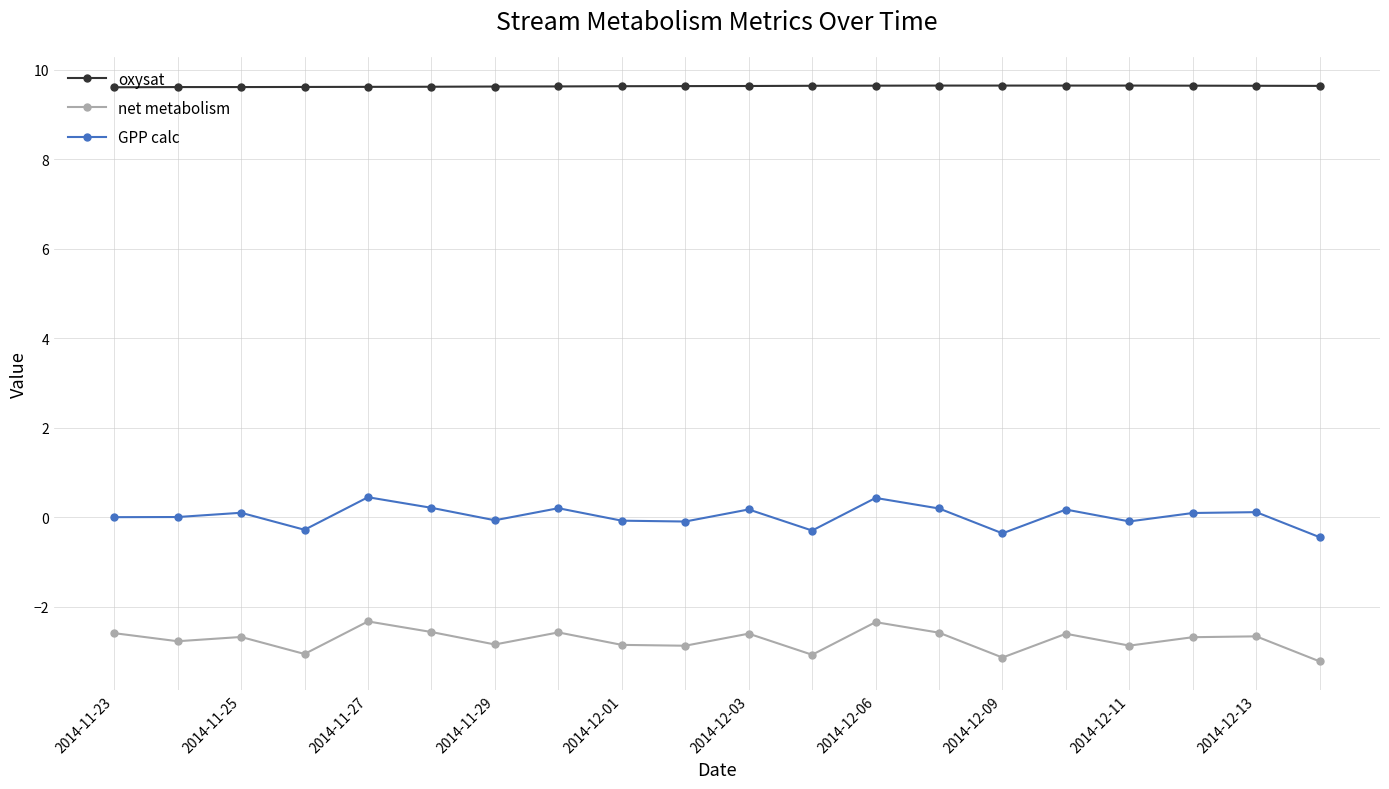

True or false: net metabolism and oxysat intersect in this chart.

False